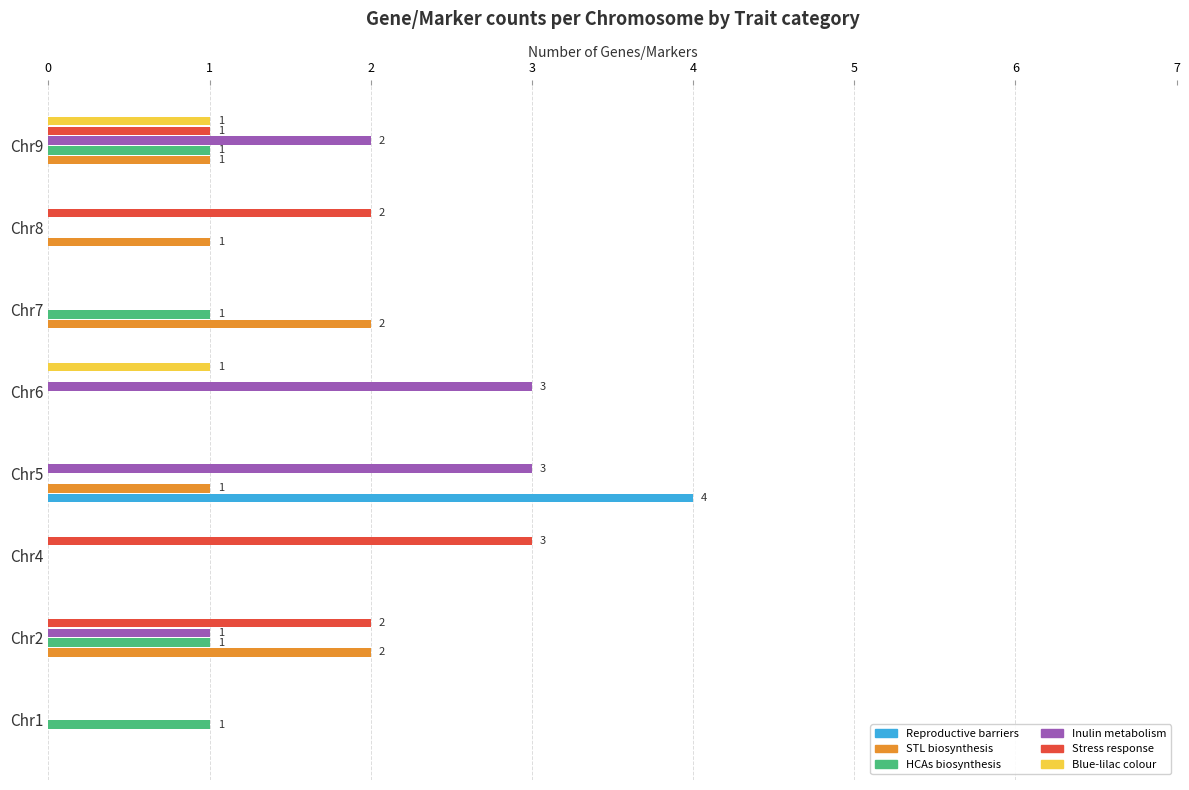

How many data points does each series have?

8